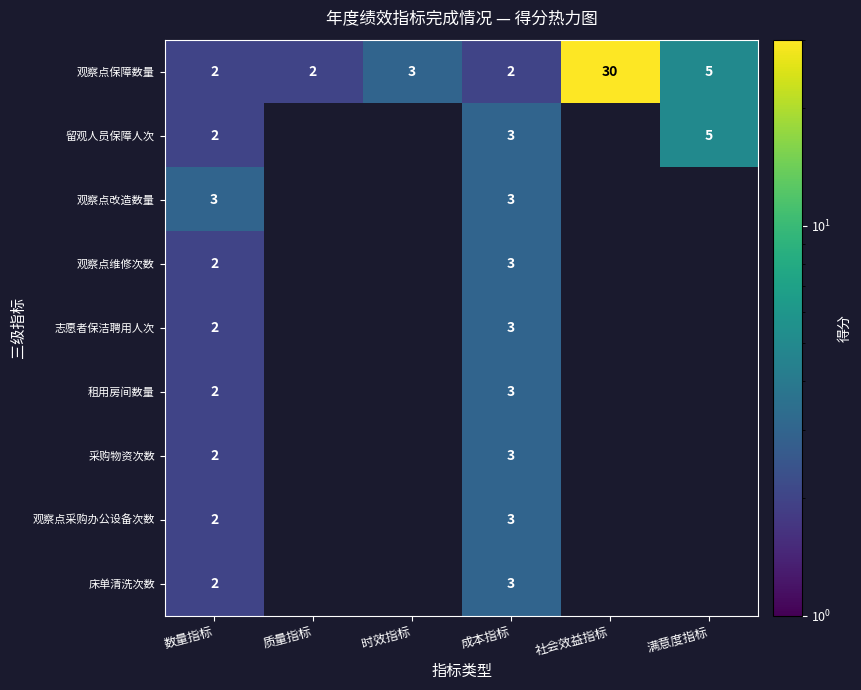

The 床单清洗次数 series shows 1 at 成本指标. True or false?

False